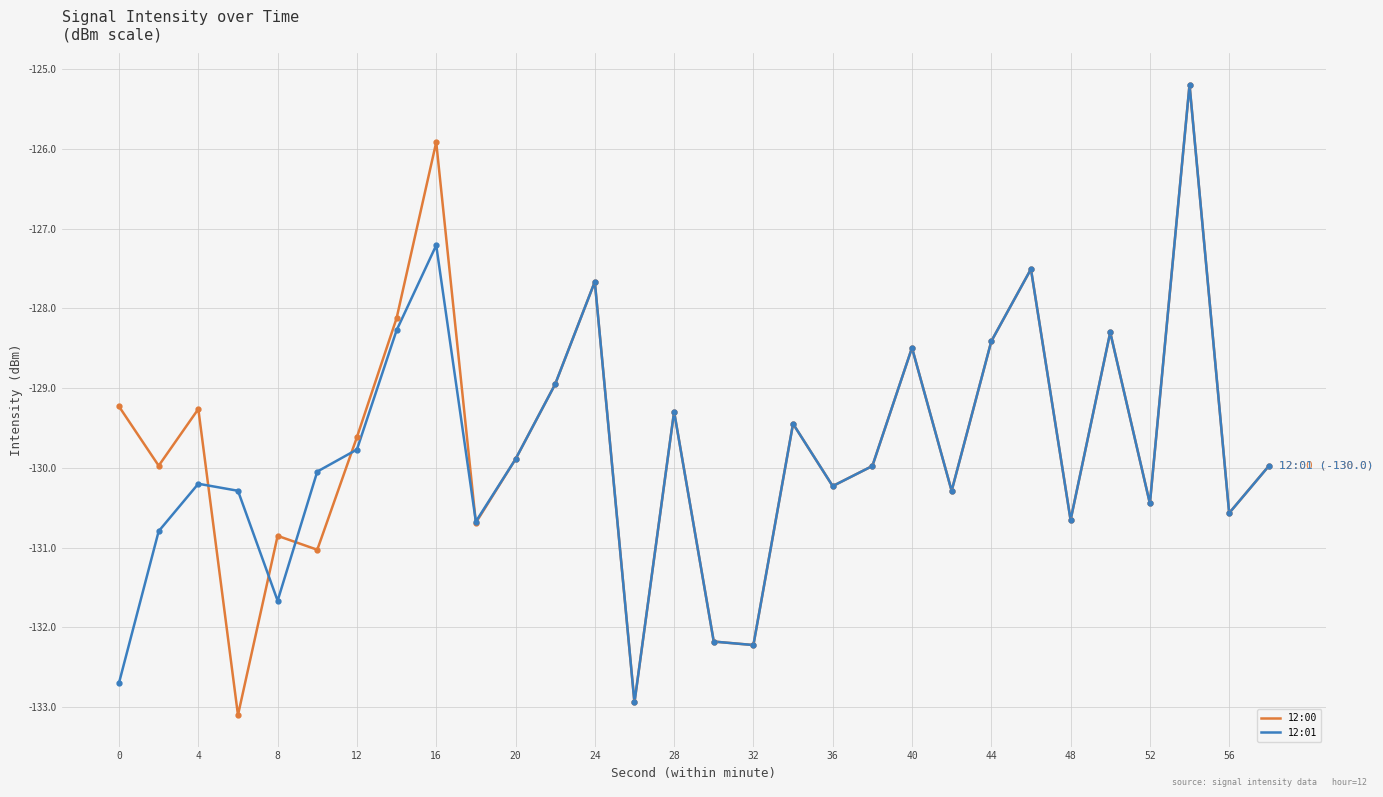

What is the greatest value displayed?

-125.2